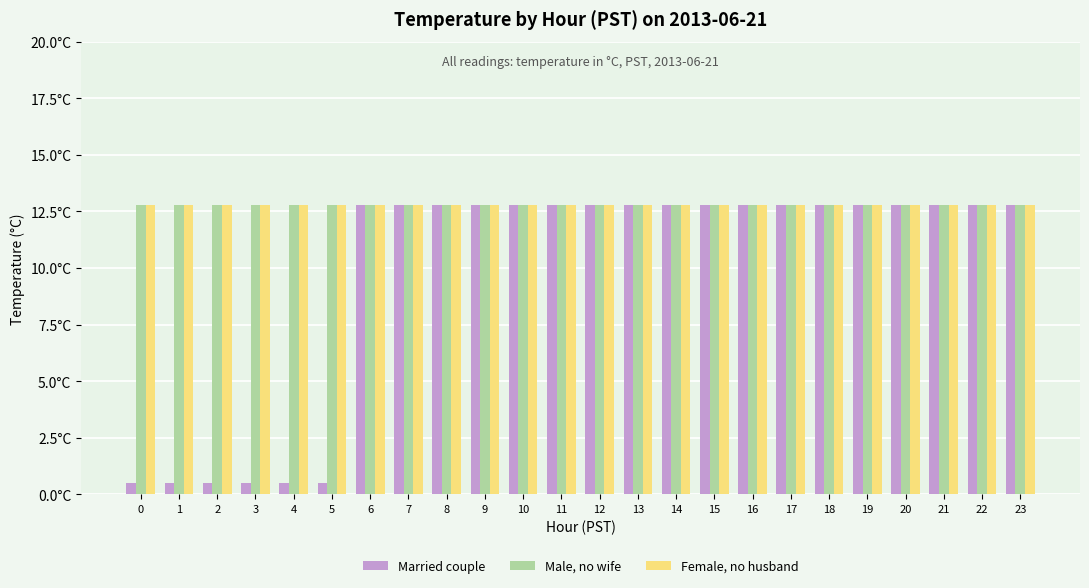

Which category has the highest value in the Married couple series?

6